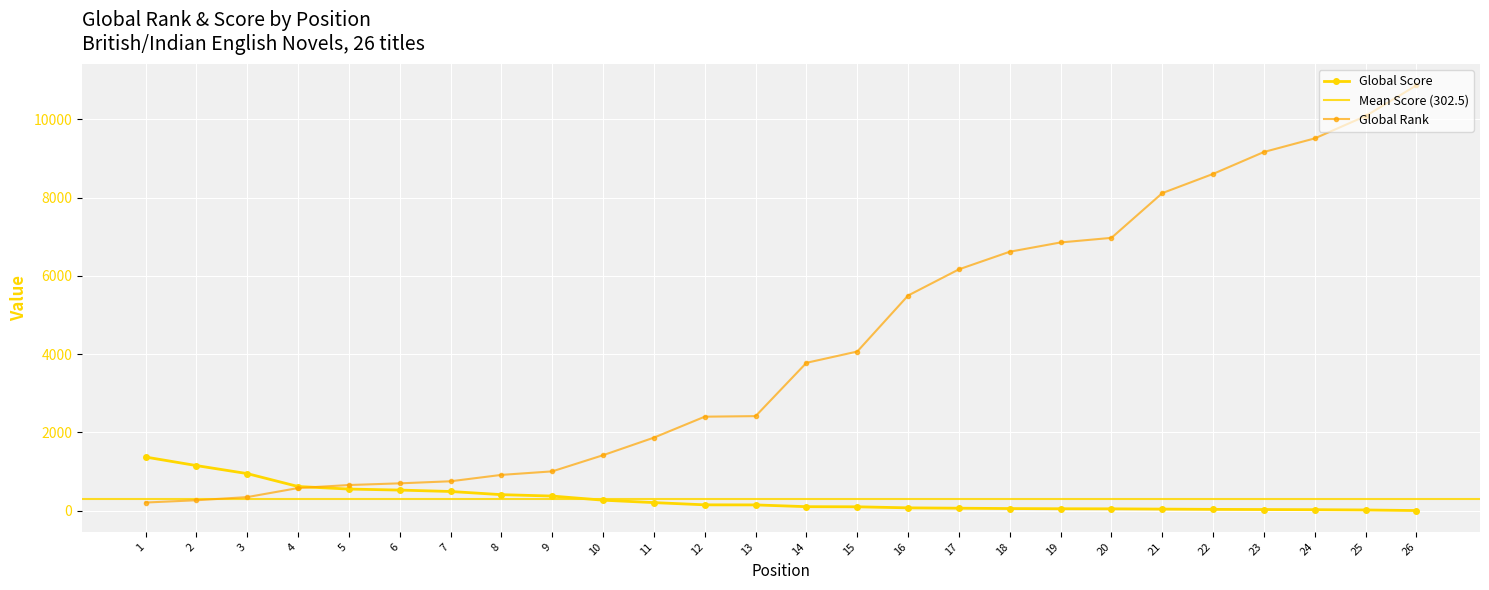

At which category is the sum across all series the highest?

26